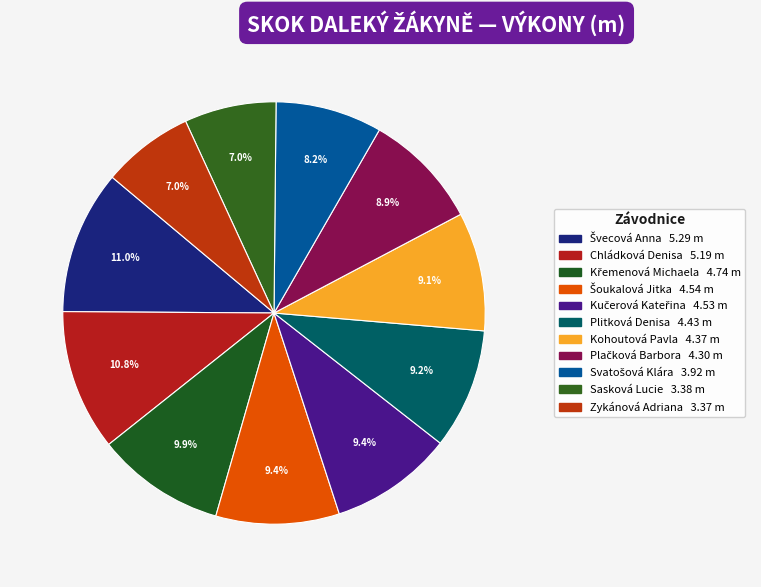

Count the number of slices in the pie.

11